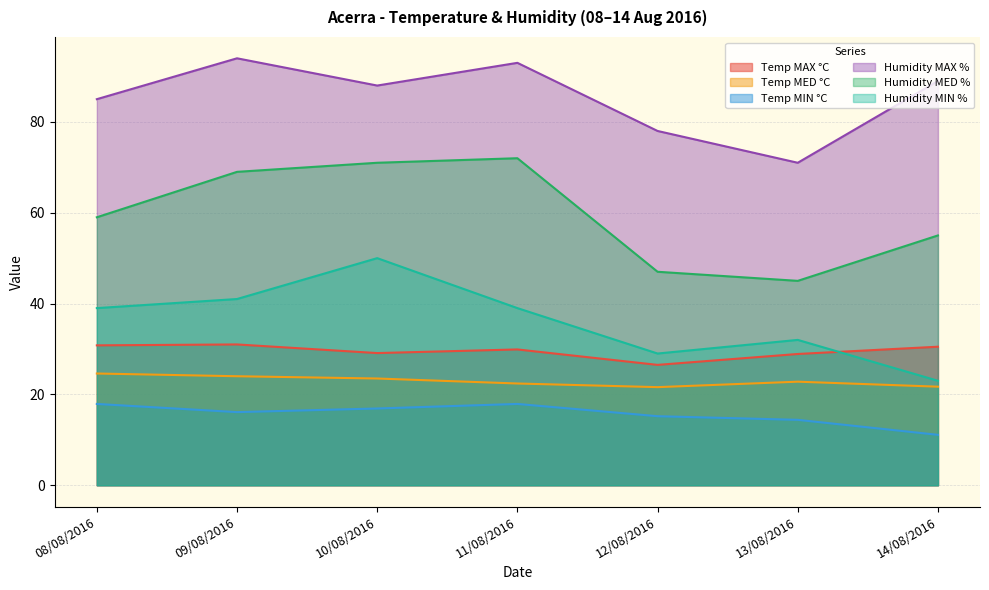

True or false: Humidity MED % and Temp MAX °C intersect in this chart.

False